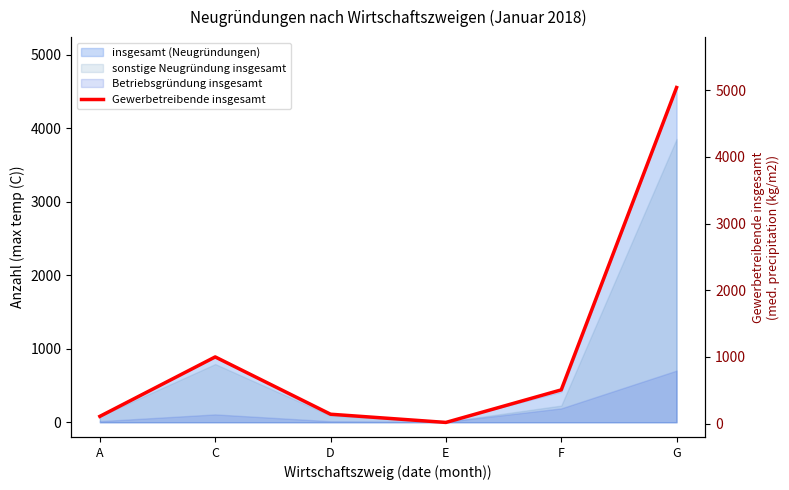

What is the difference between the second highest and minimum values?

982